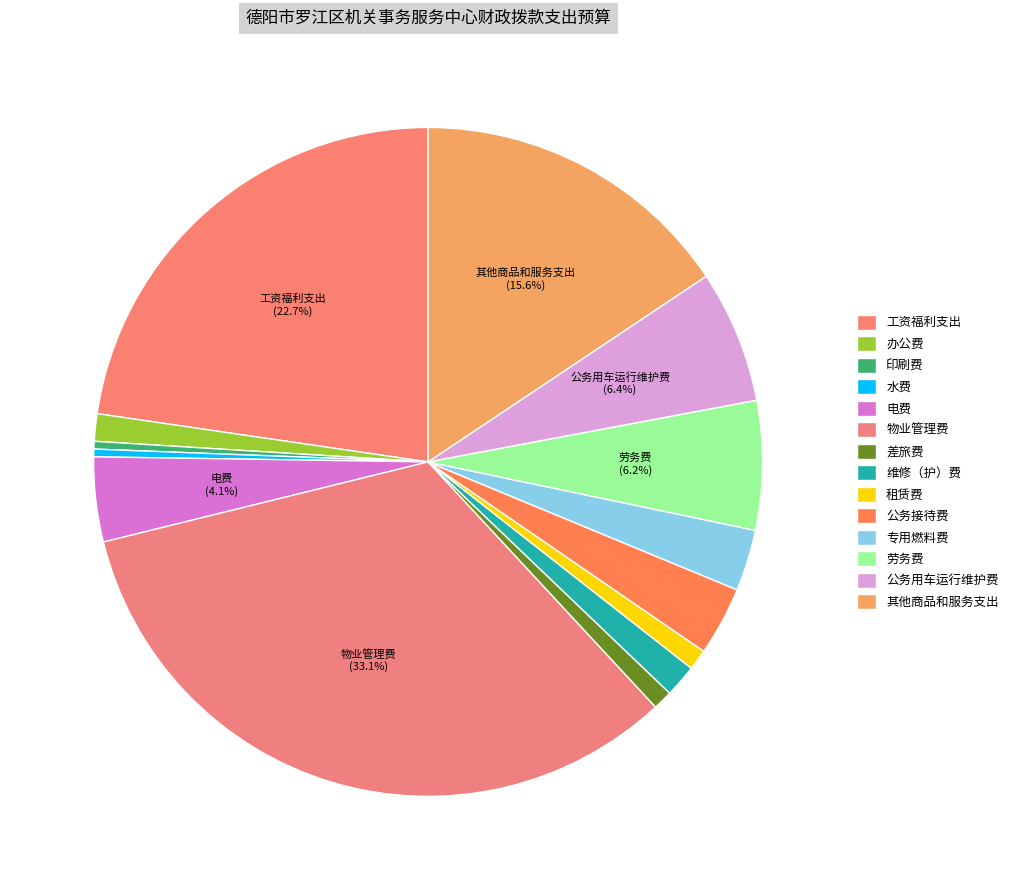

How many segments does this pie chart have?

14